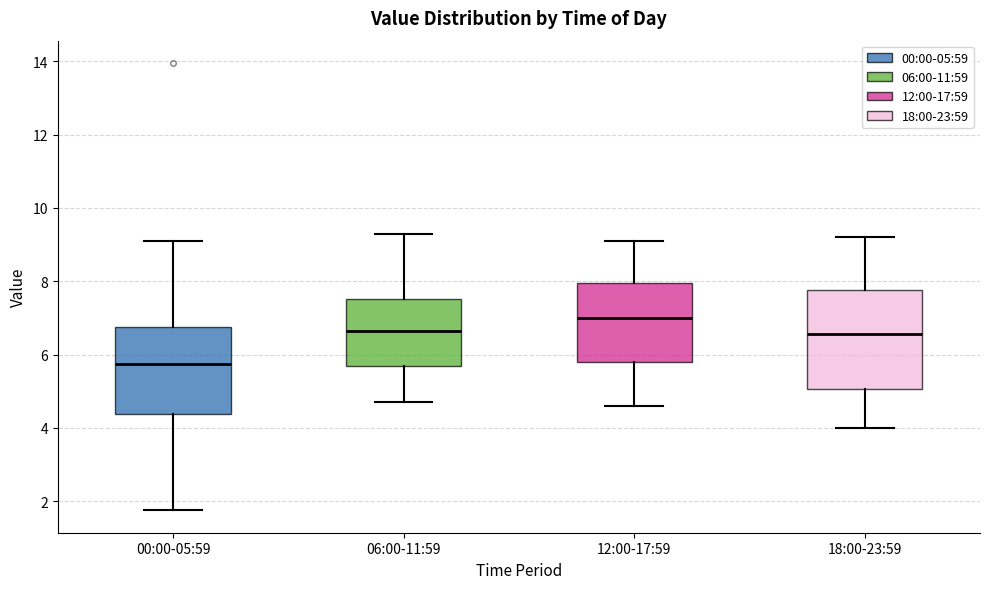

Which box has the highest median line?

12:00-17:59